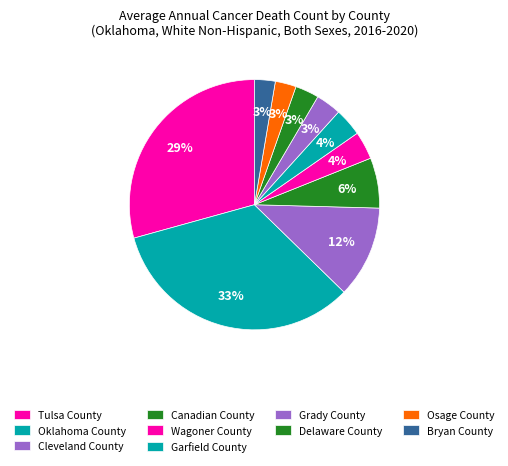

True or false: Delaware County accounts for 16% of the total.

False